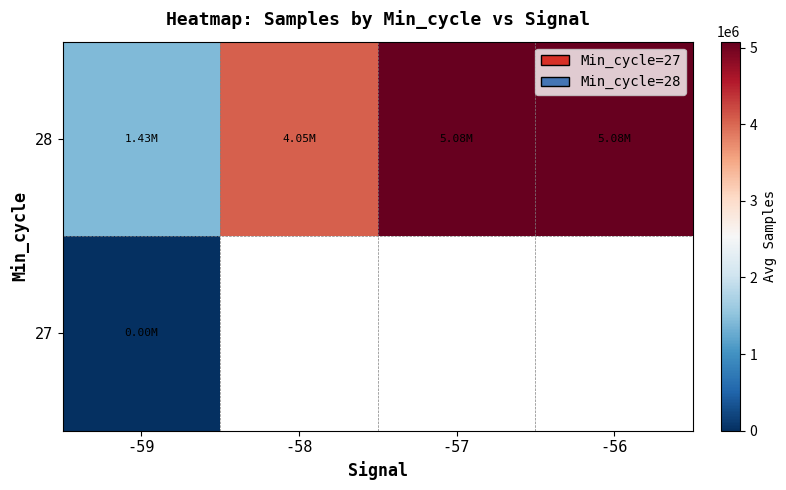

The value of 27 at -59 is 0.0. True or false?

True